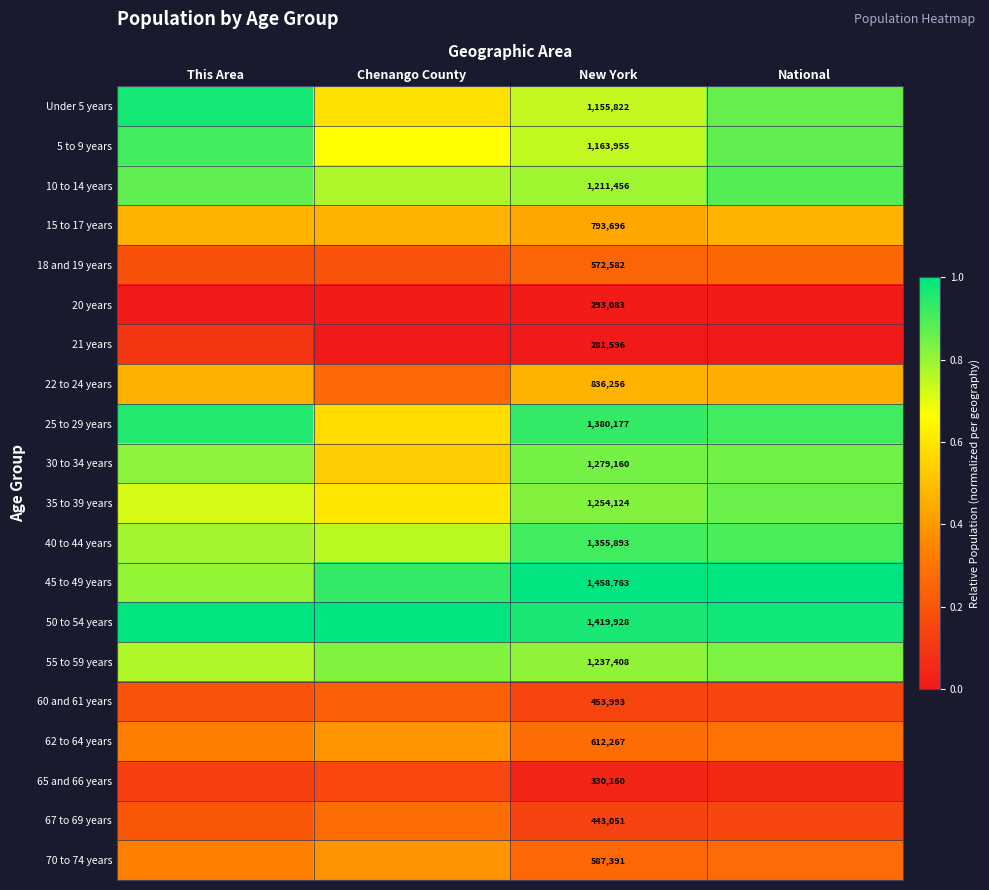

Which label corresponds to the smallest value in the chart?

This Area